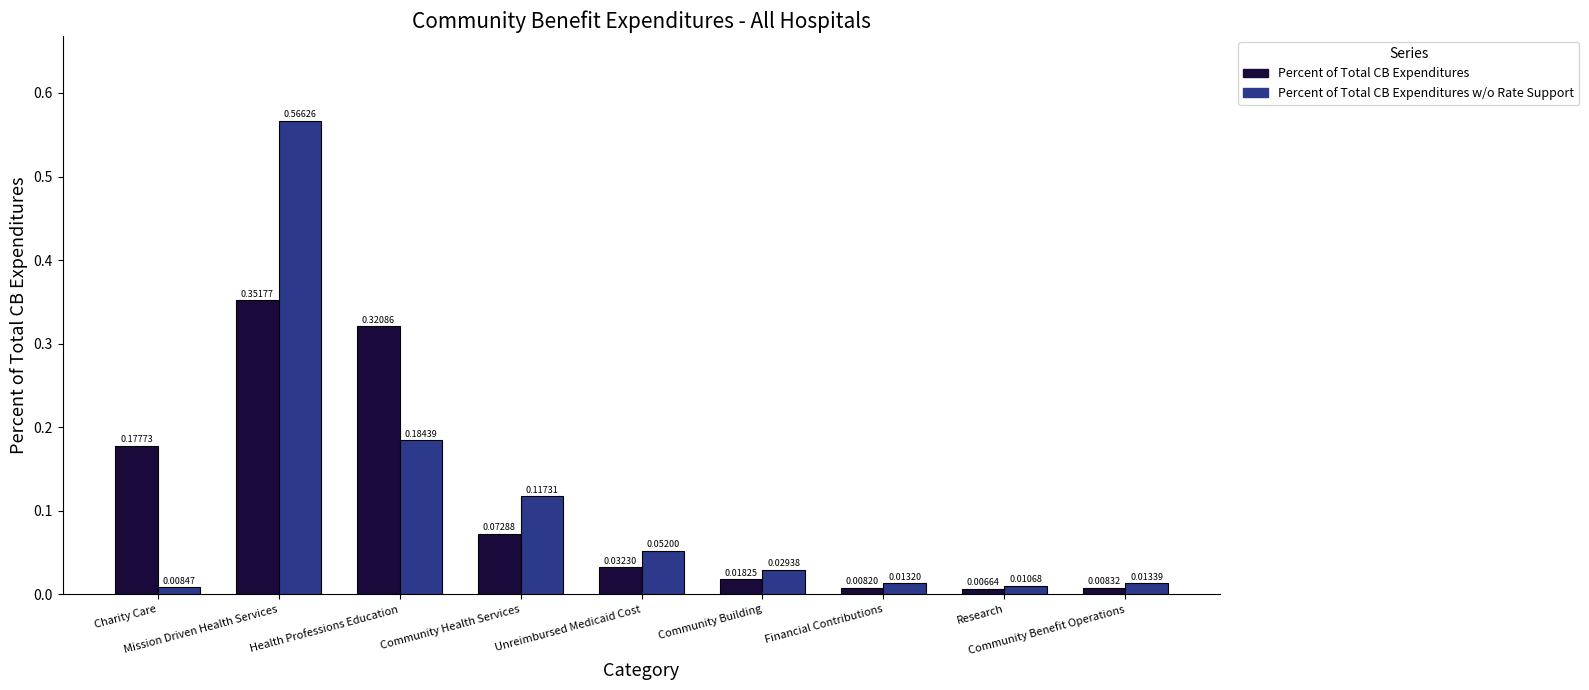

Which series has the widest spread of values?

Percent of Total CB Expenditures w/o Rate Support